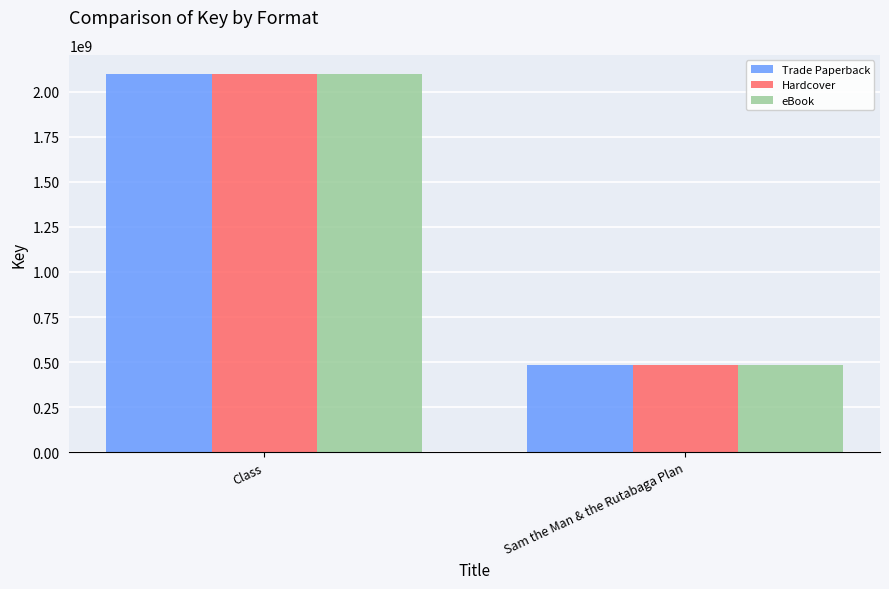

Is it true that Trade Paperback equals 3326588796 at Class?

False